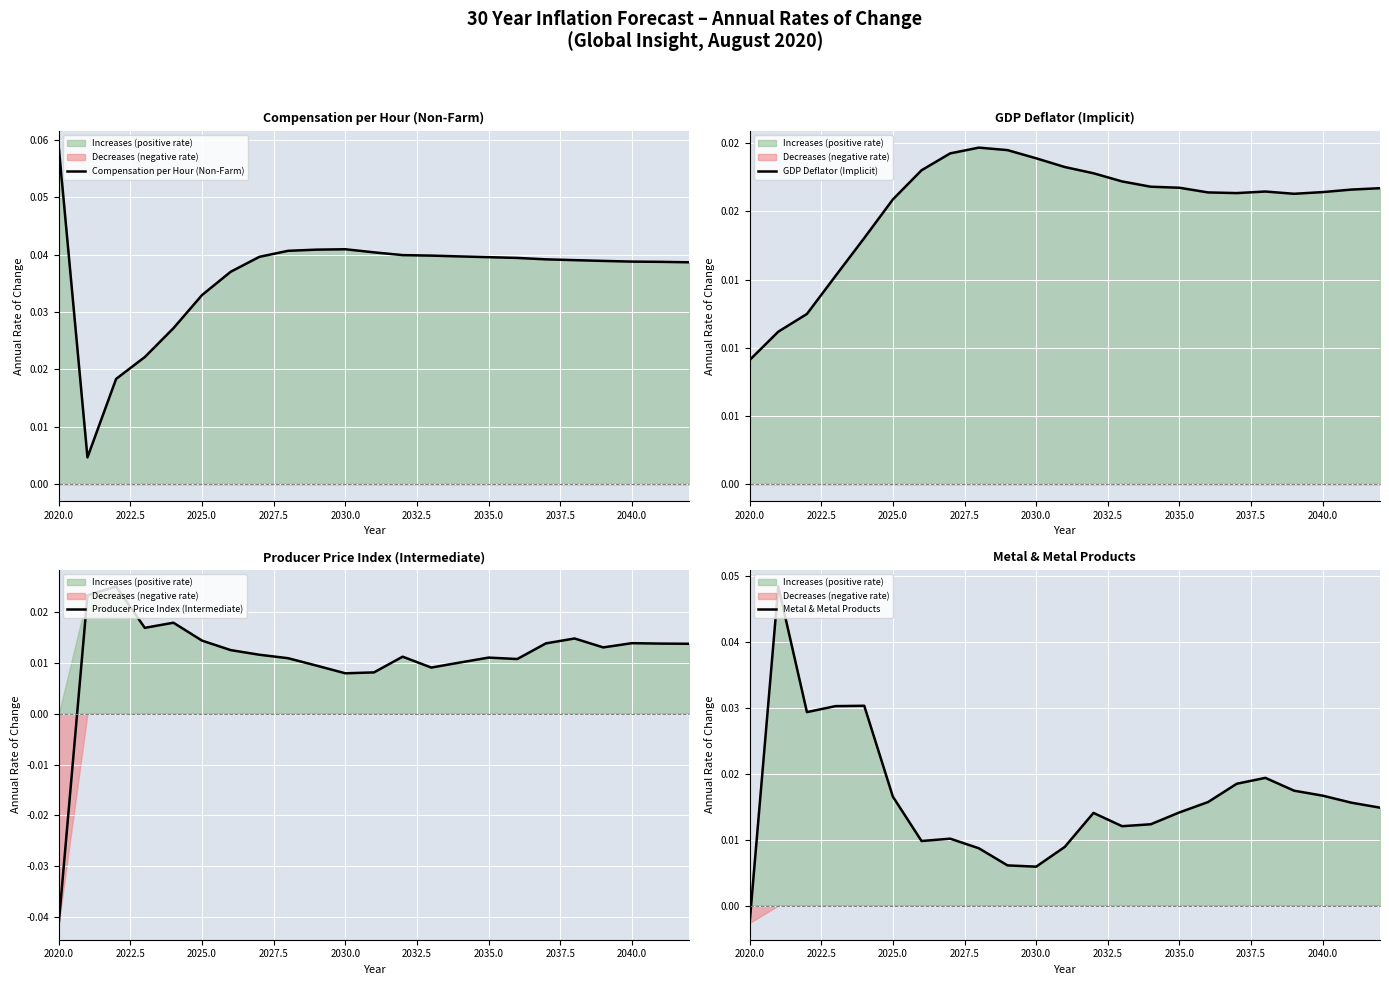

The value of GDP Deflator (Implicit) at 16 is 0.0. True or false?

False